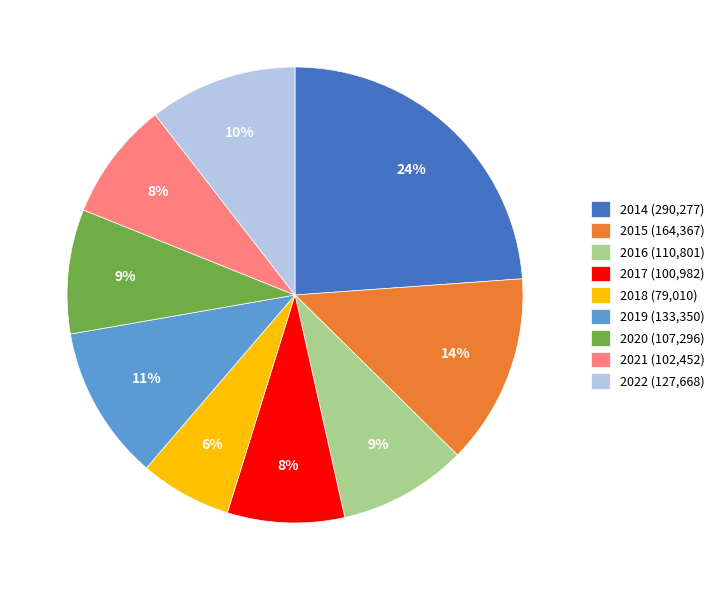

Approximately how many times larger is the value at 2019 (133,350) compared to 2014 (290,277)?

0.5